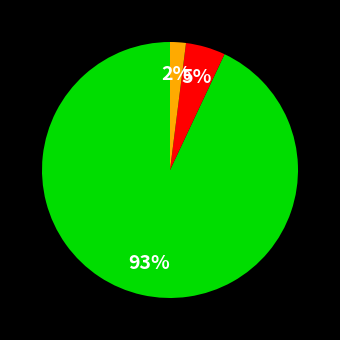

Is there a majority slice in this chart?

Yes